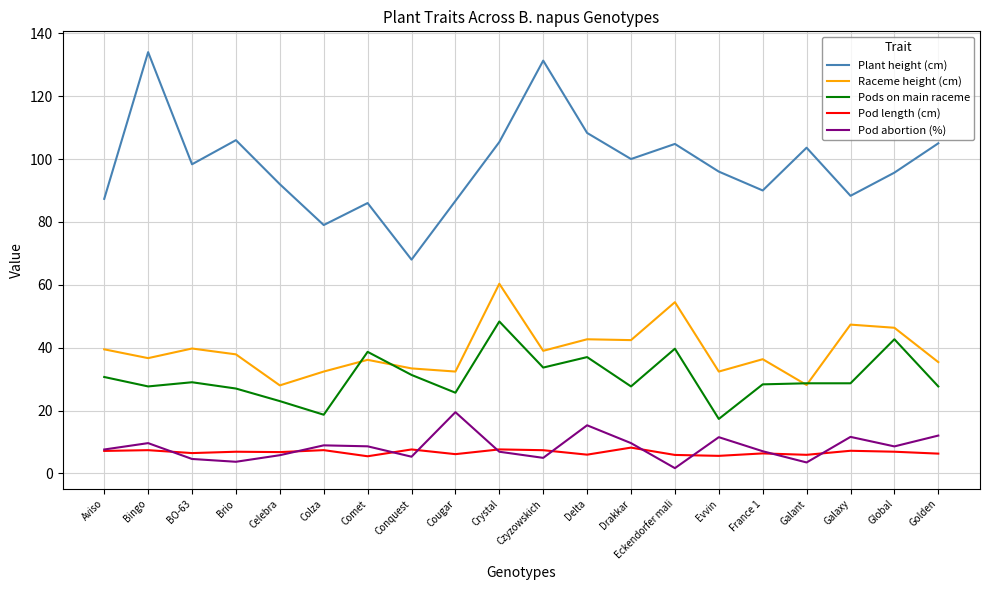

What is the highest value of the Plant height (cm) series?

134.0